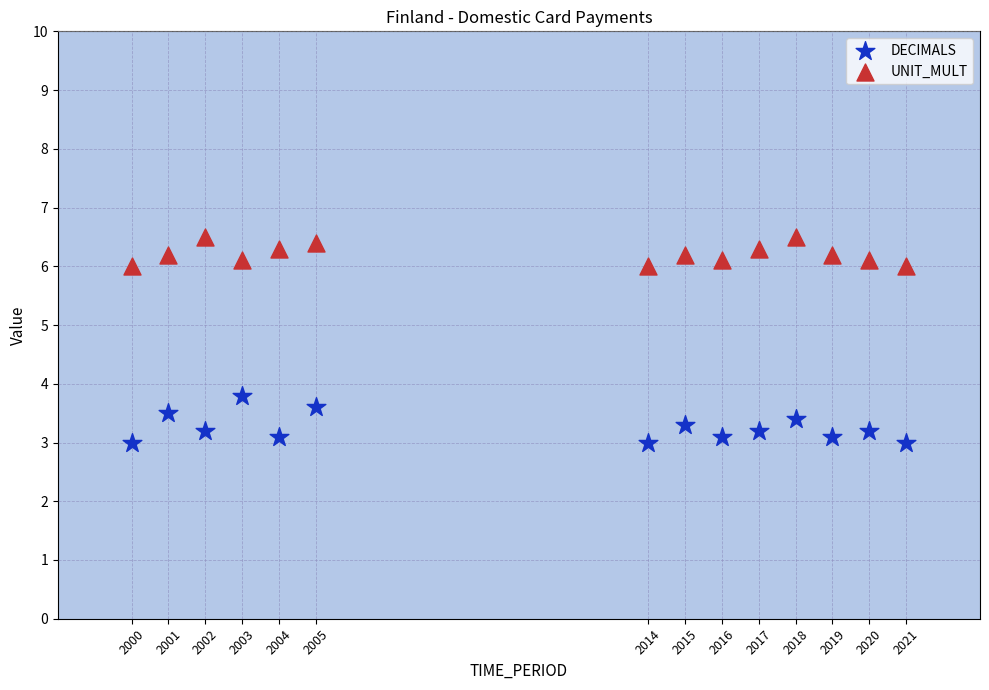

Across all data points, what is the range of X values (max minus min)?

21.0